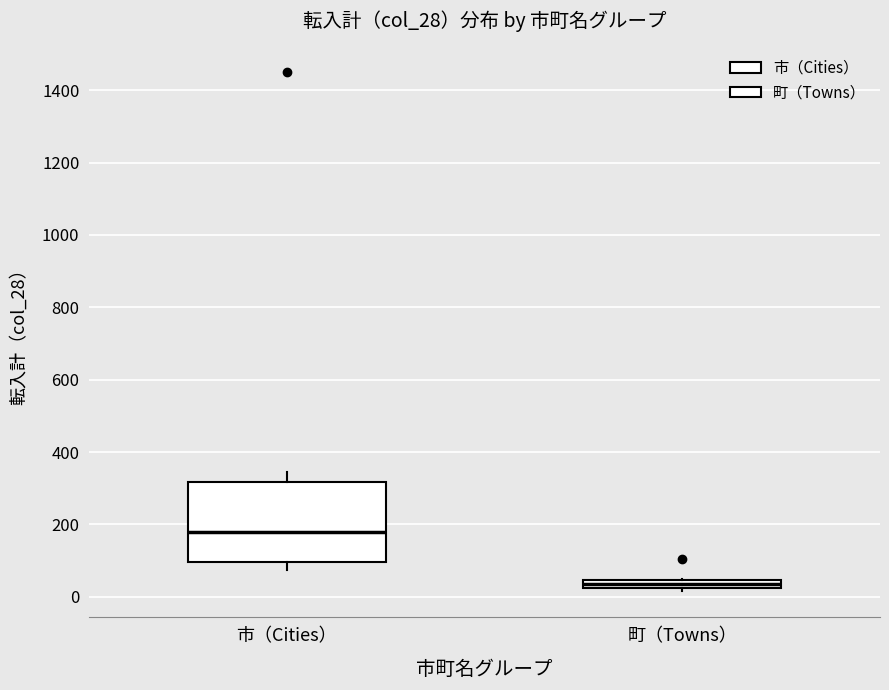

Which box's median line is the lowest?

町（Towns）